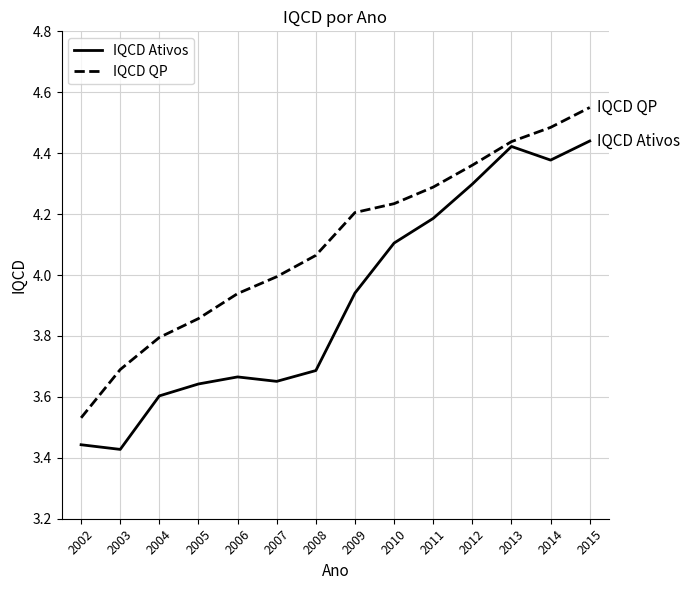

At which label does IQCD Ativos reach its peak?

2015